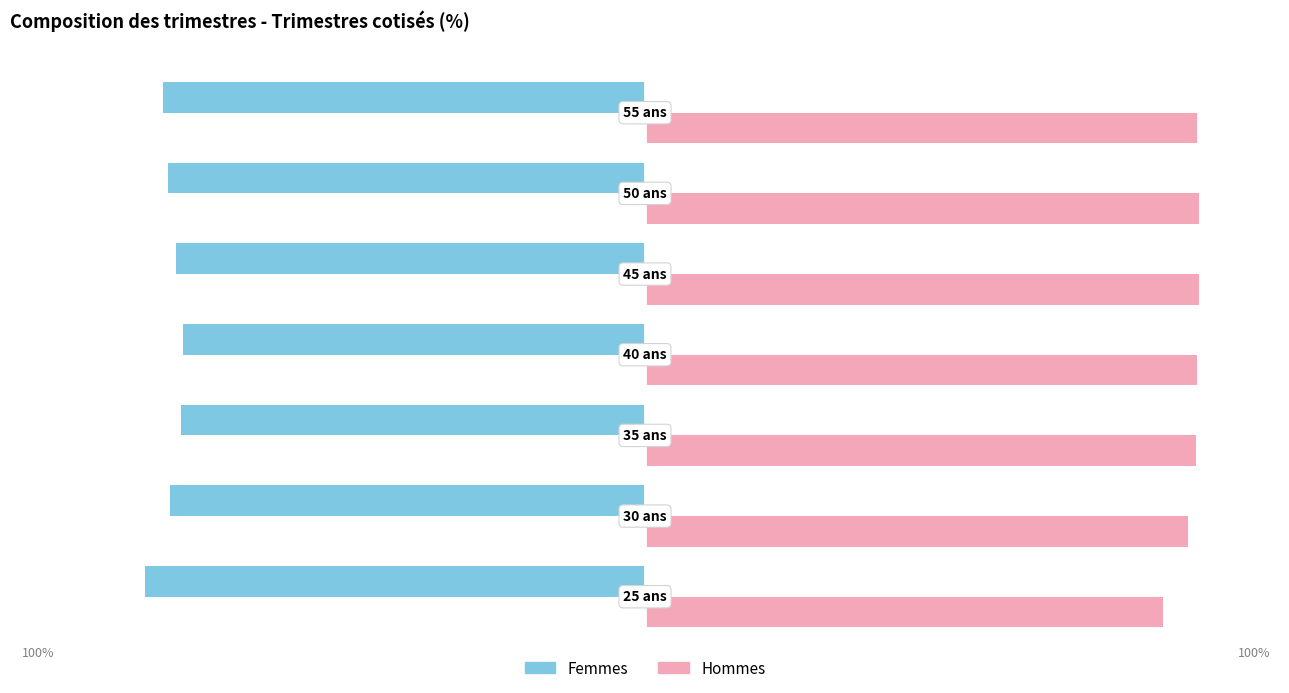

What are all the series names shown in the legend?

Femmes, Hommes